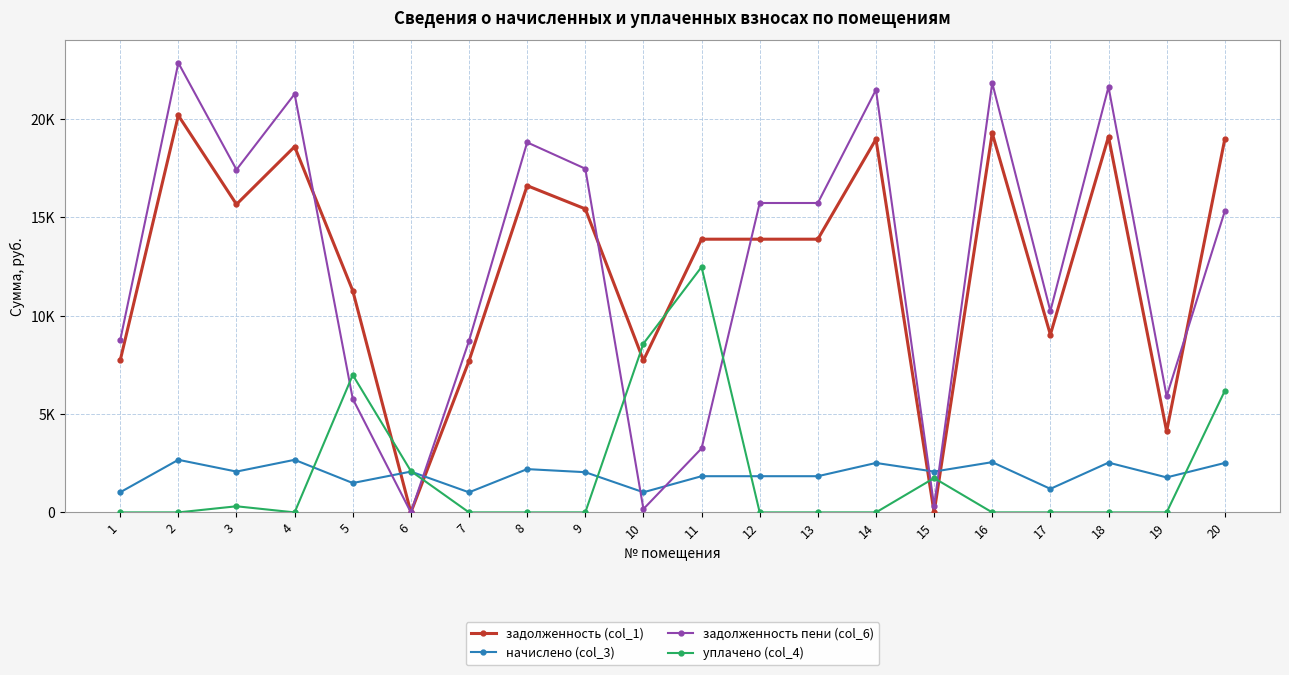

What are all the series names shown in the legend?

задолженность (col_1), начислено (col_3), задолженность пени (col_6), уплачено (col_4)